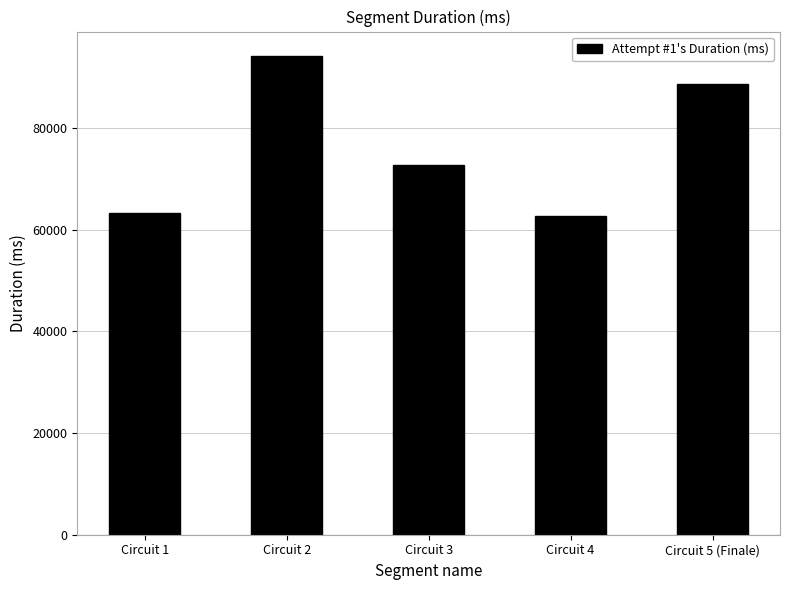

What is the average value?

76242